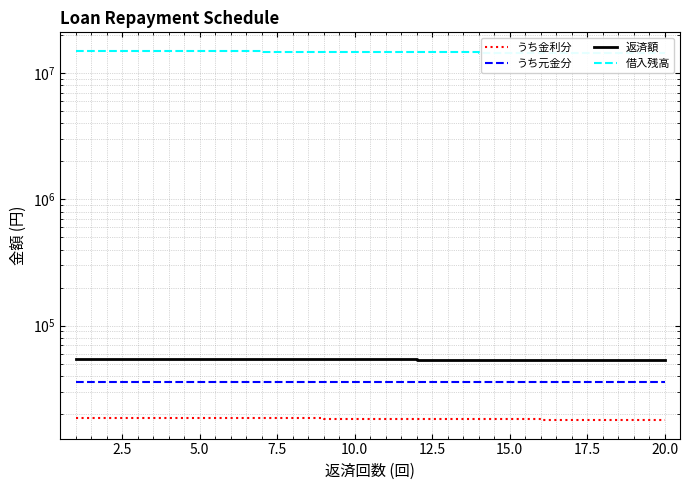

List the series in order of their peak value, lowest first.

うち金利分, うち元金分, 返済額, 借入残高